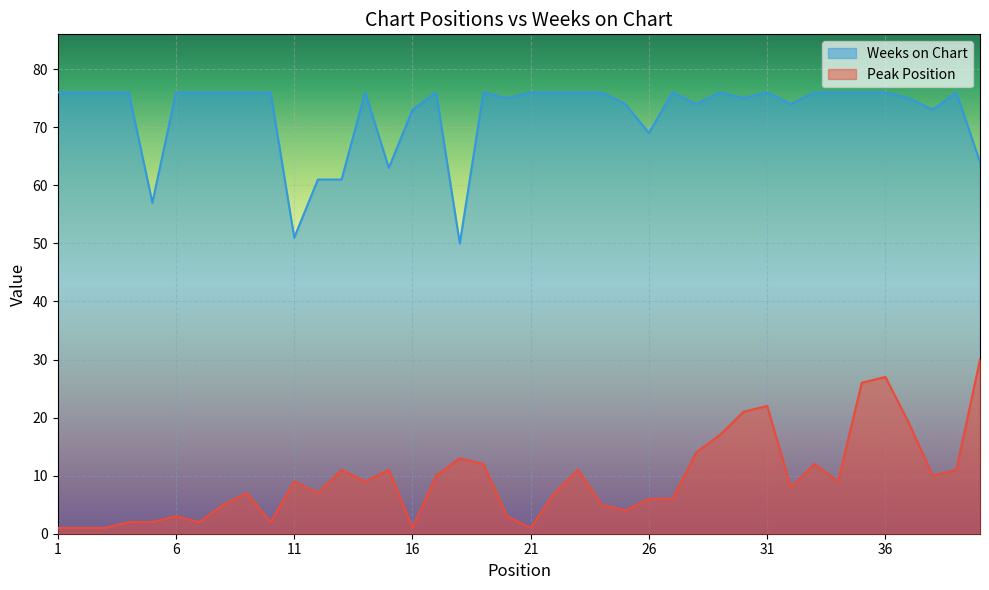

Which has a higher value, 31 or 38?

31